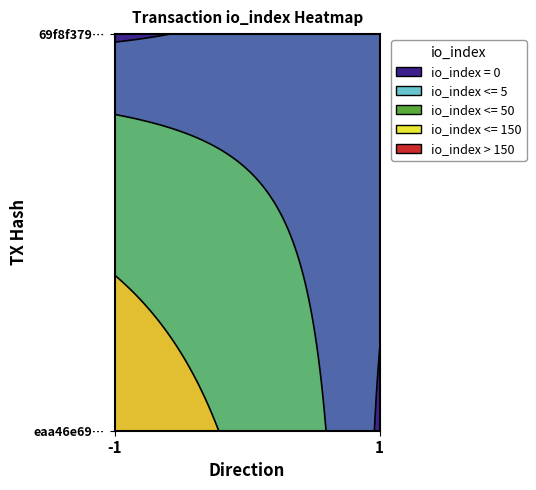

What is the smallest value displayed?

-1